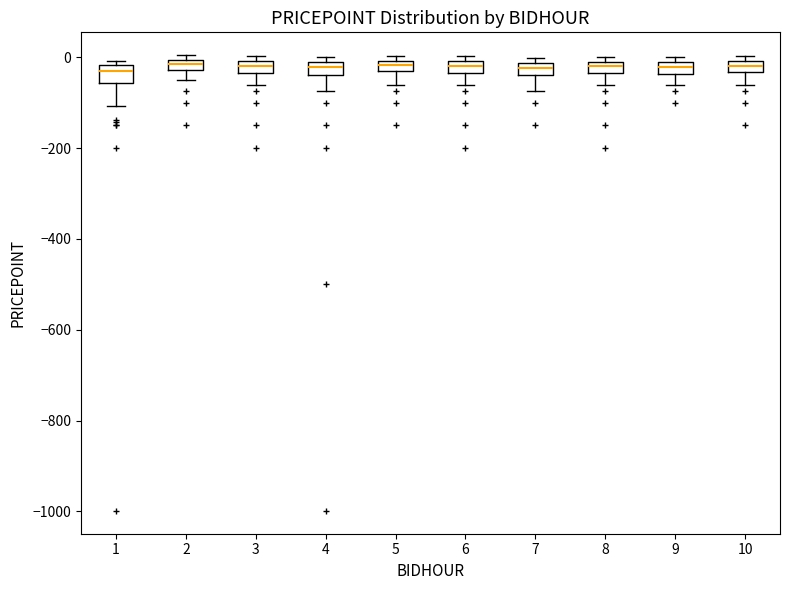

Where is the upper edge of the box at x = 8 on the y-axis? The values are not printed on the chart, so give them approximately, as read against the axis.

0